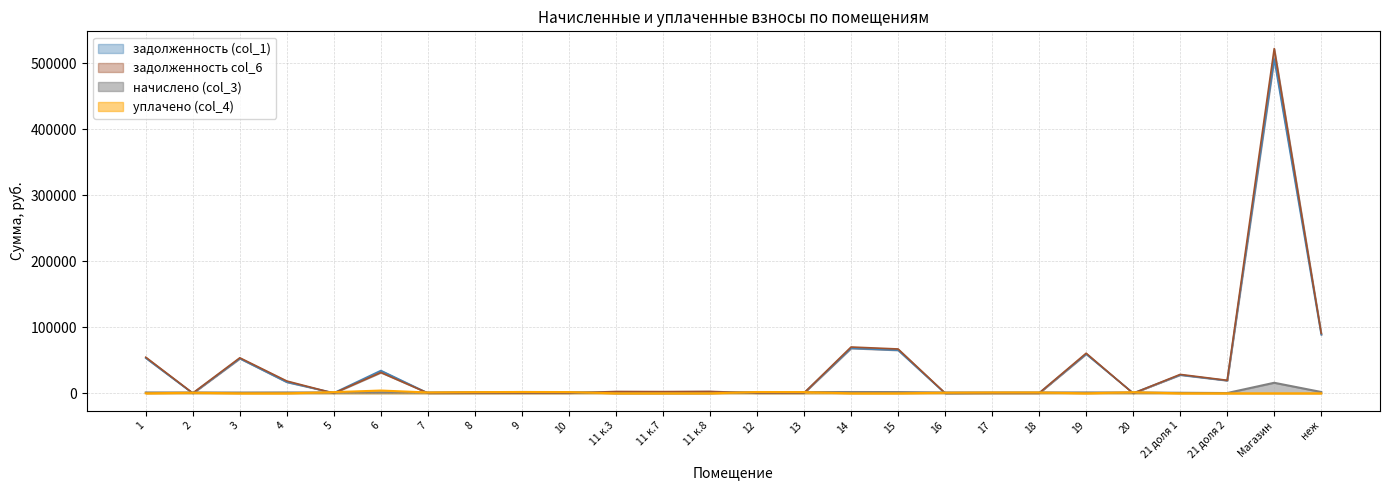

What is the sum of the уплачено (col_4) values at 19 and 18?

1282.5